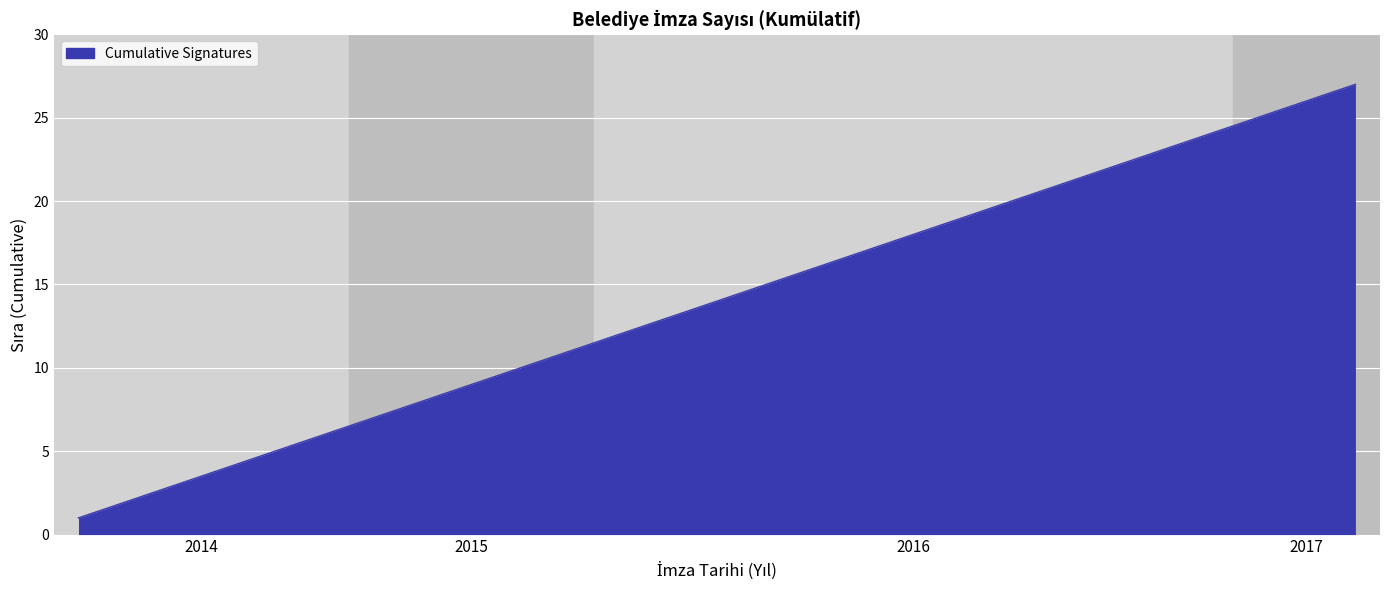

What is the difference between the maximum and minimum values?

26